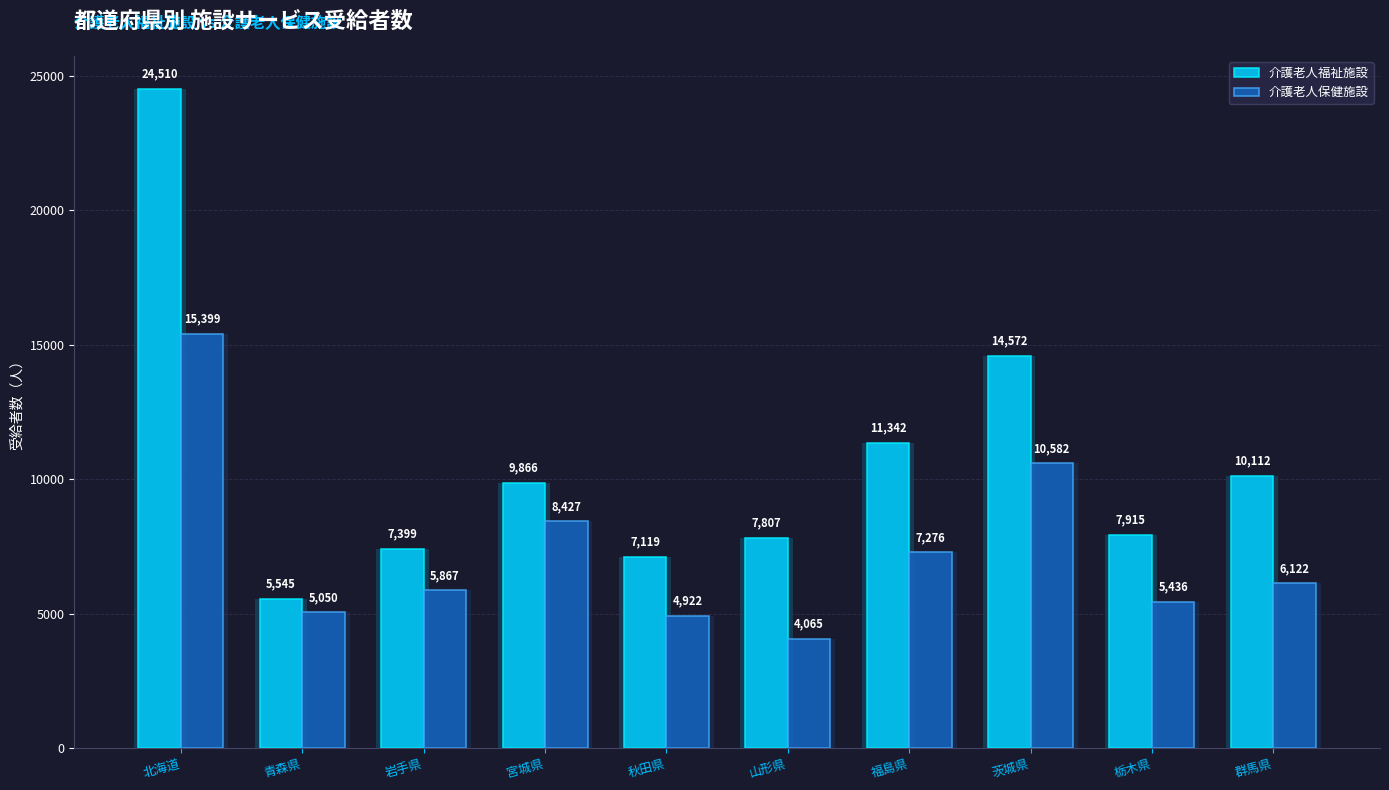

What are all the series names shown in the legend?

介護老人福祉施設, 介護老人保健施設